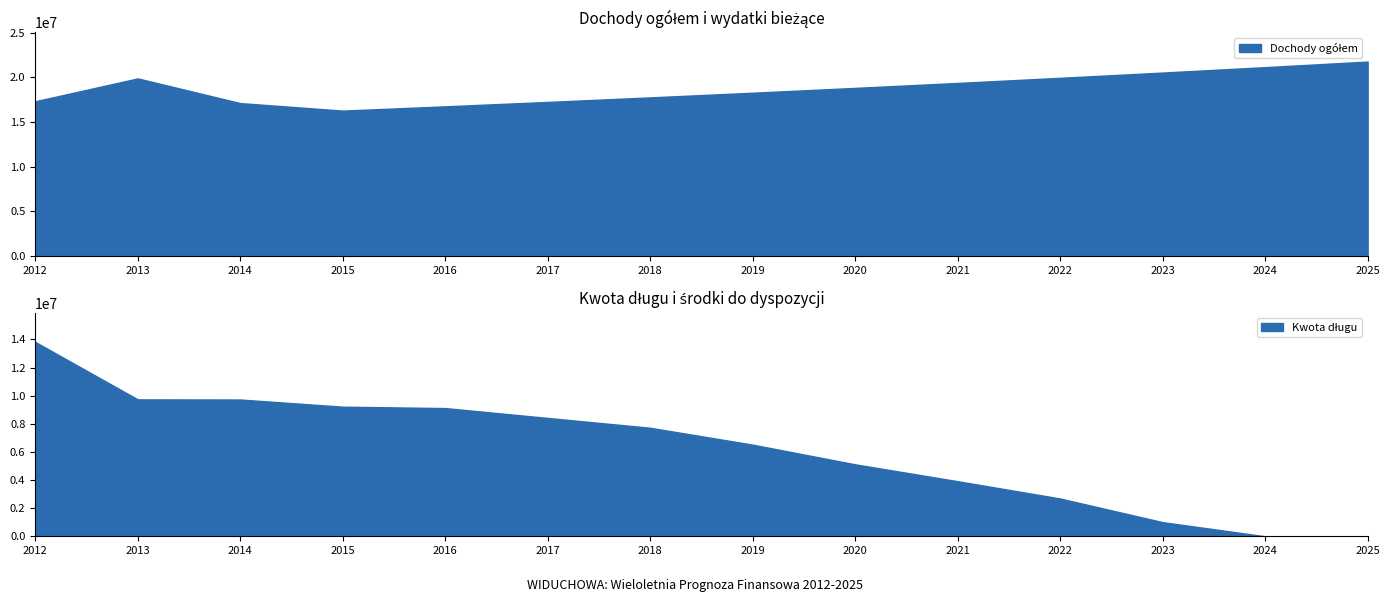

True or false: dochody majątkowe and Wydatki bieżące intersect in this chart.

False